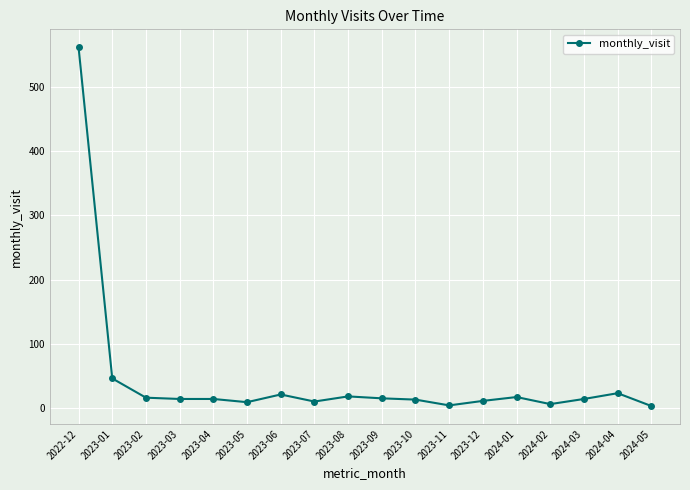

What is the greatest value displayed?

562